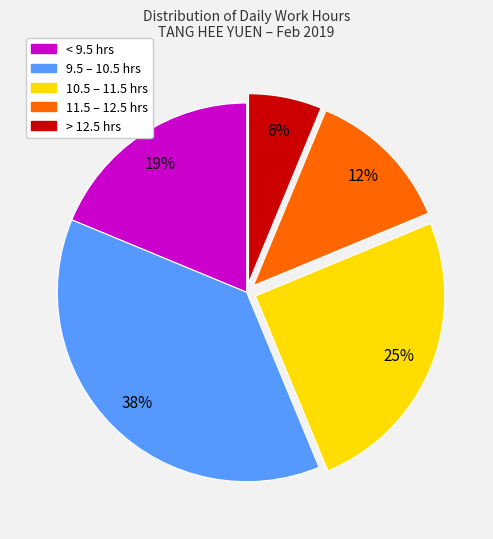

To the nearest percent, what is the average slice percentage?

20%